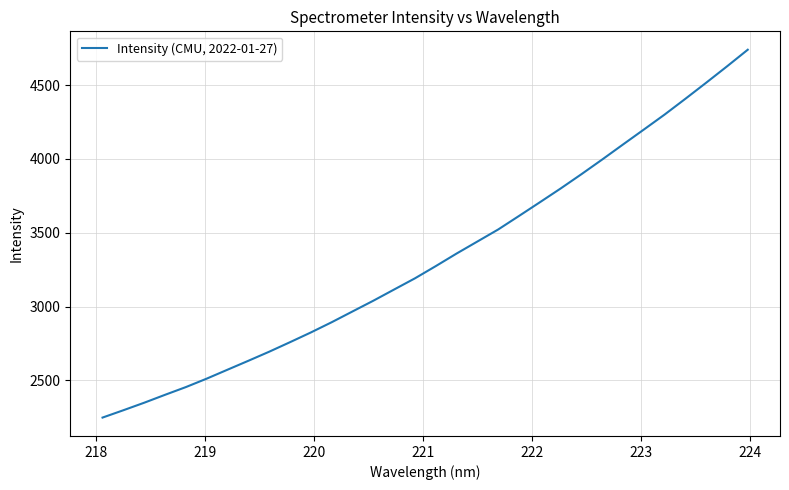

What is the difference between the maximum and minimum values?

2489.8